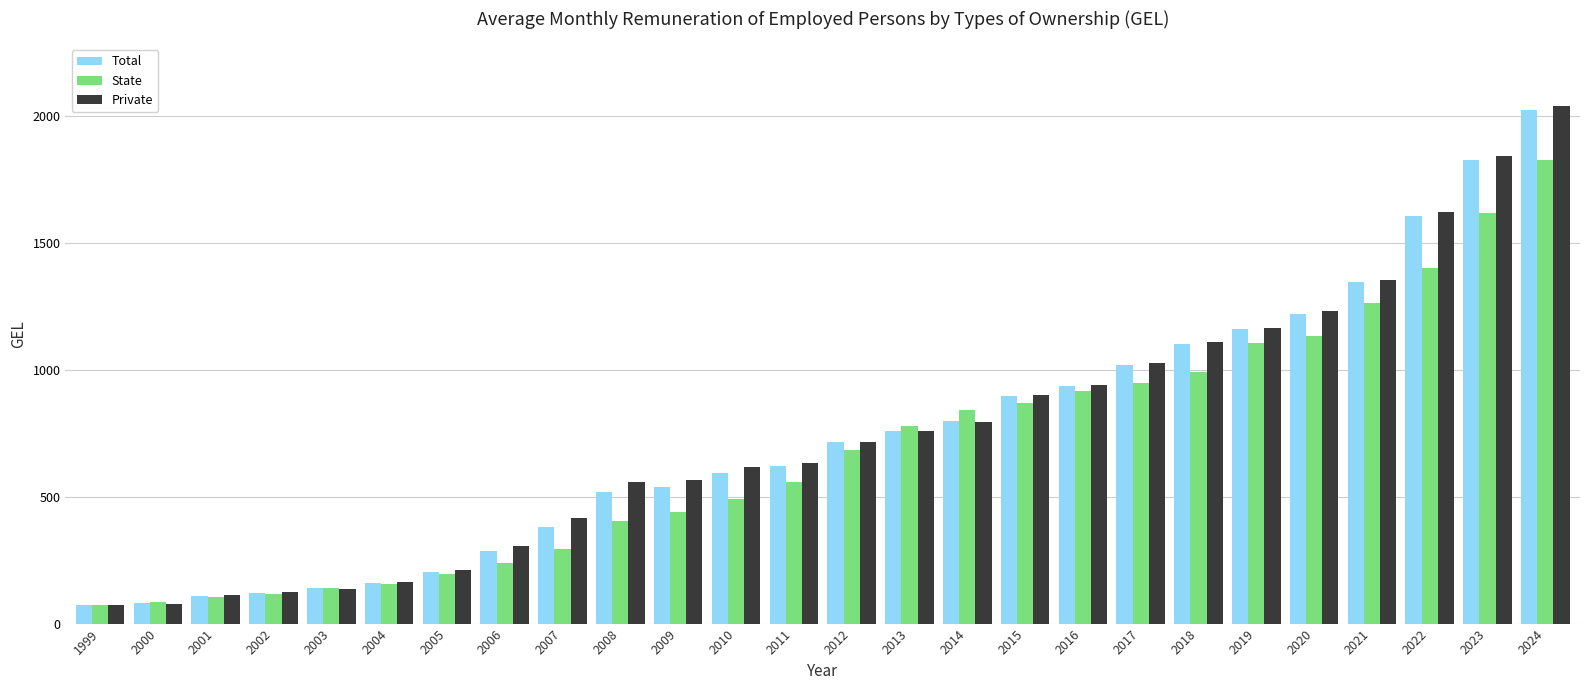

What is the spread (max minus min) of values at 2005?

17.6